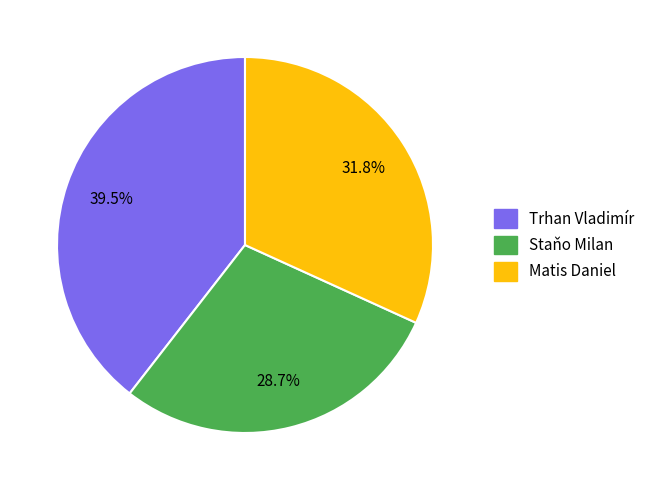

Between Matis Daniel and Staňo Milan, which is larger?

Matis Daniel